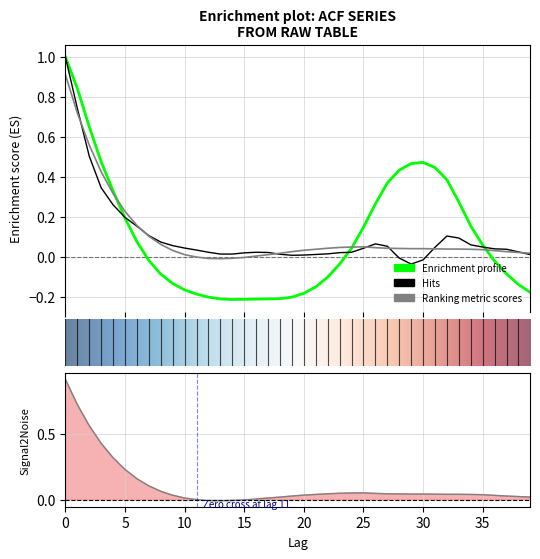

What is the value of the acf_li point at the 30th from the left?

0.5